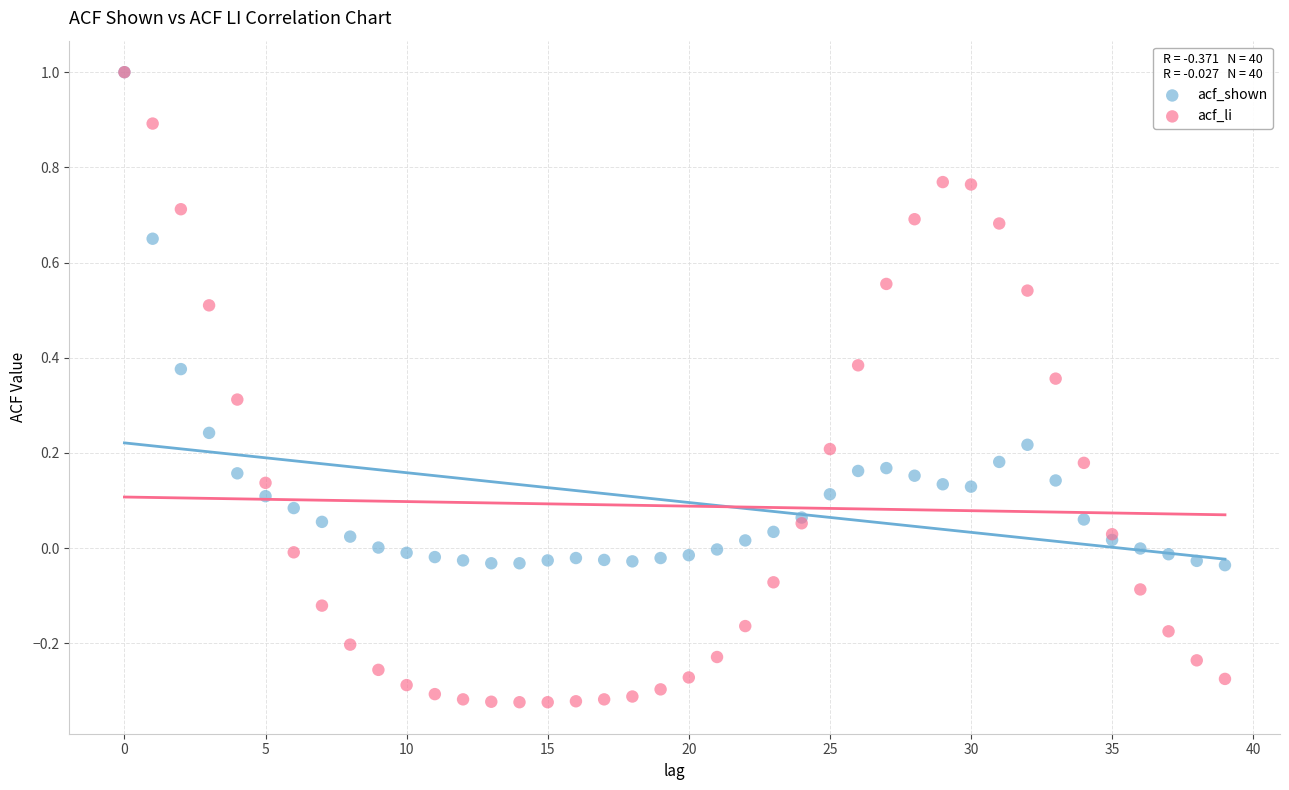

Which series has the widest spread of Y values?

acf_li